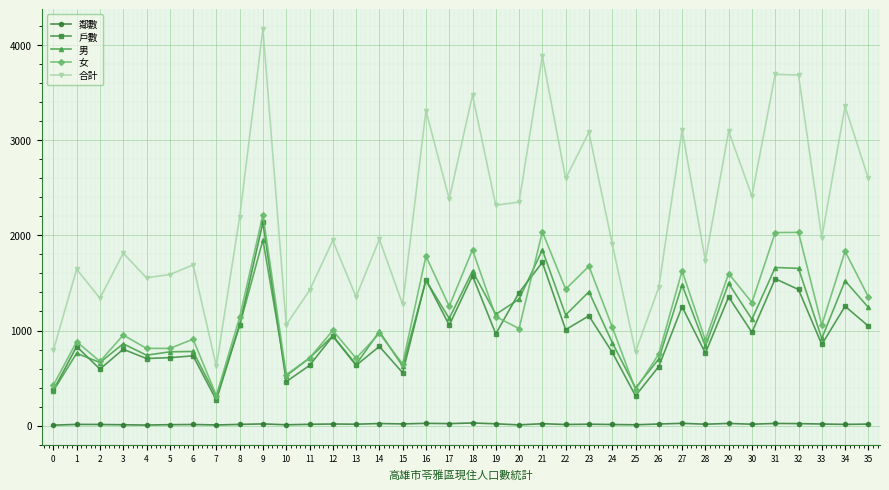

Which series changed the most between 9 and 34?

戶數